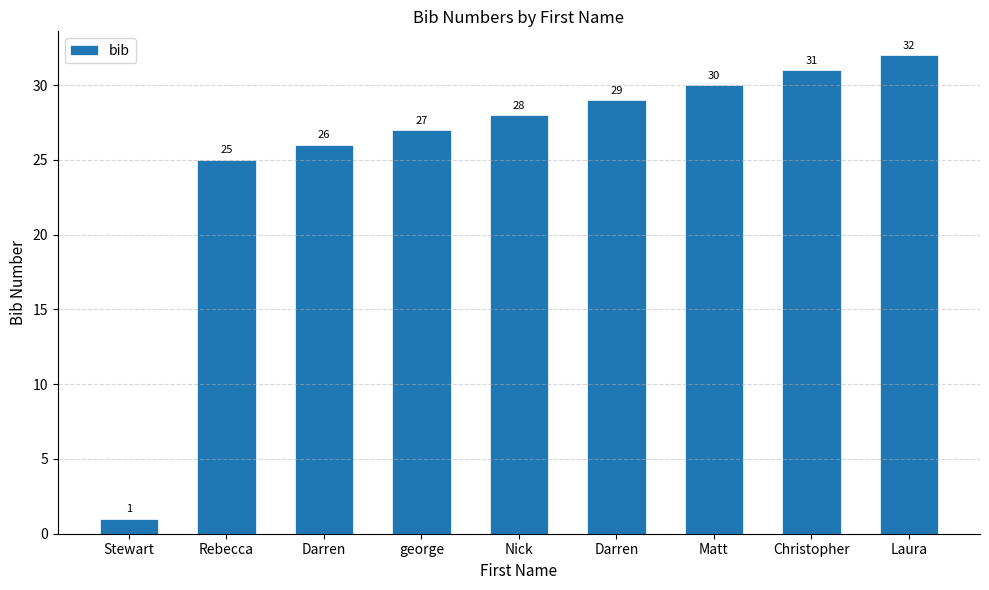

What is the value of the 1st bar from the left?

1